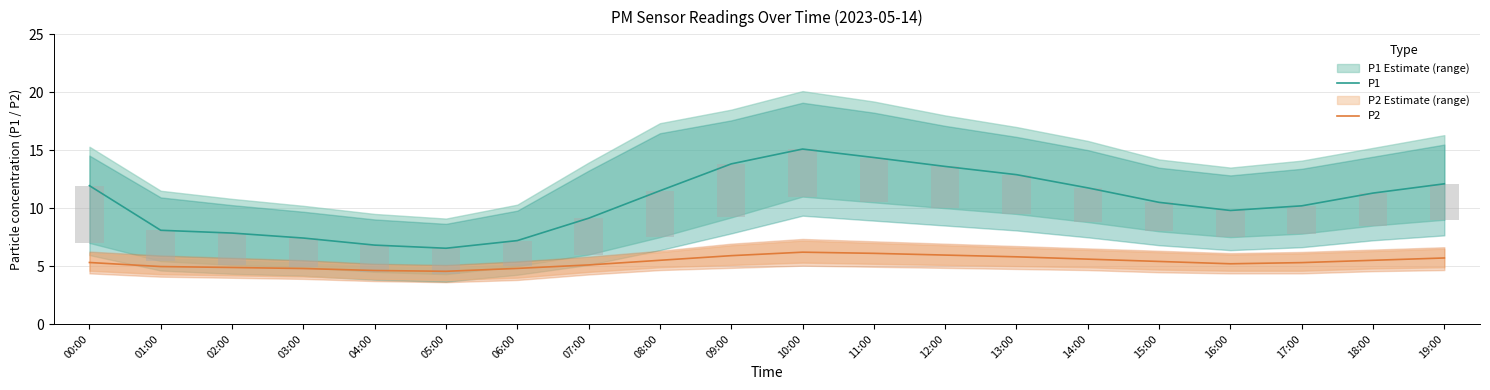

Where is P2 nearest to the value 5?

01:00